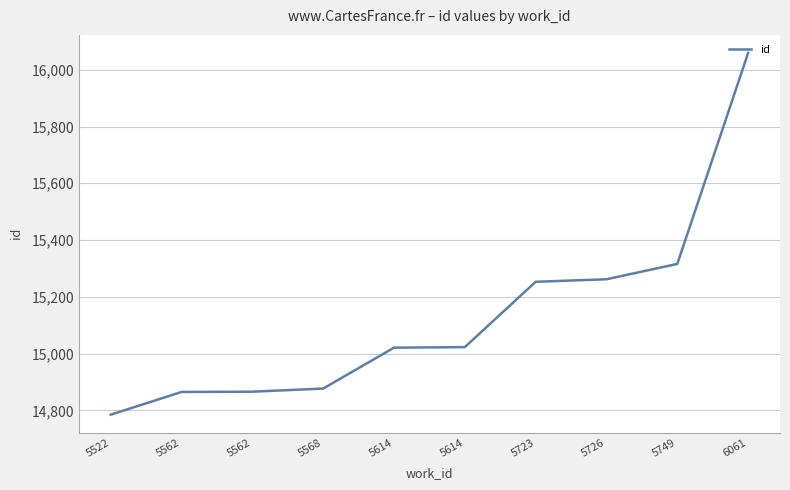

Which label corresponds to the largest value in the chart?

6061